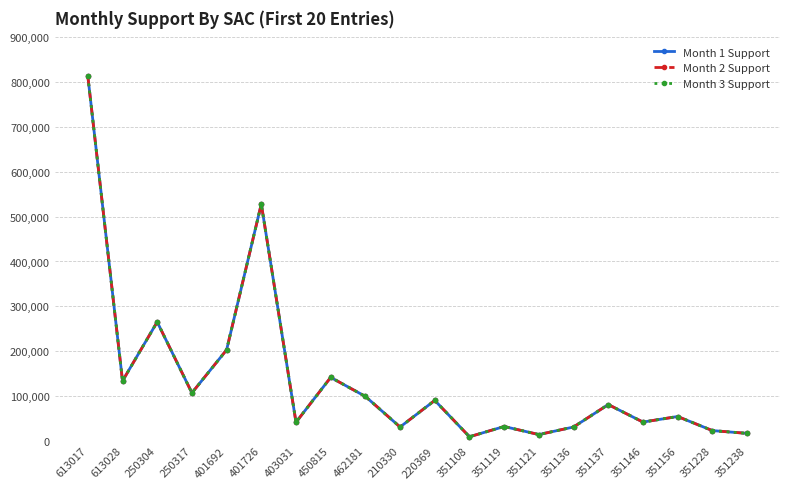

The Month 1 Support series shows 8873 at 351108. True or false?

True